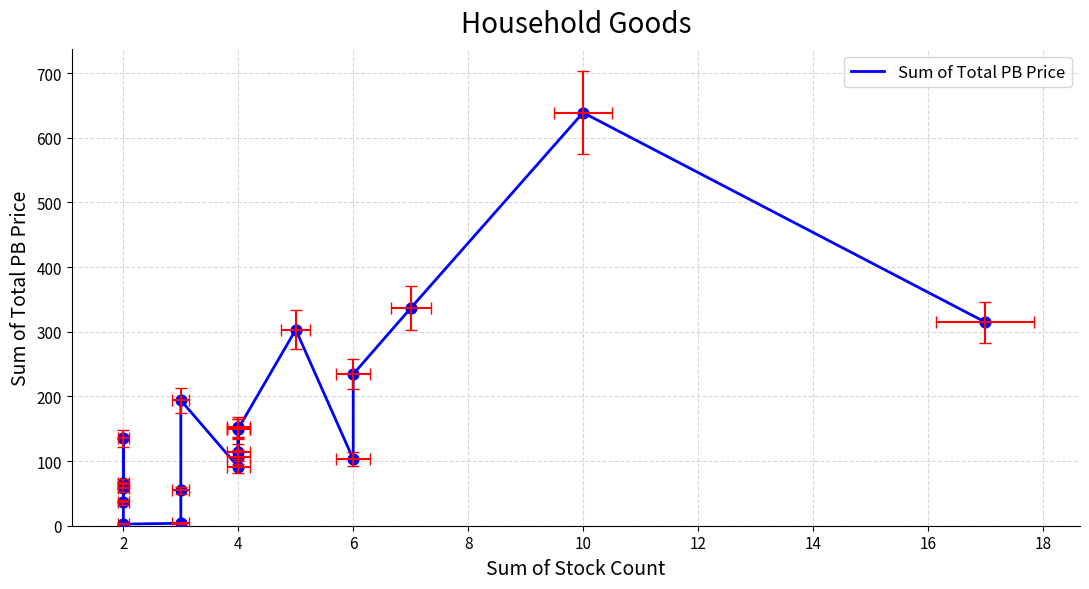

Which has a higher value, 12 or 12?

12